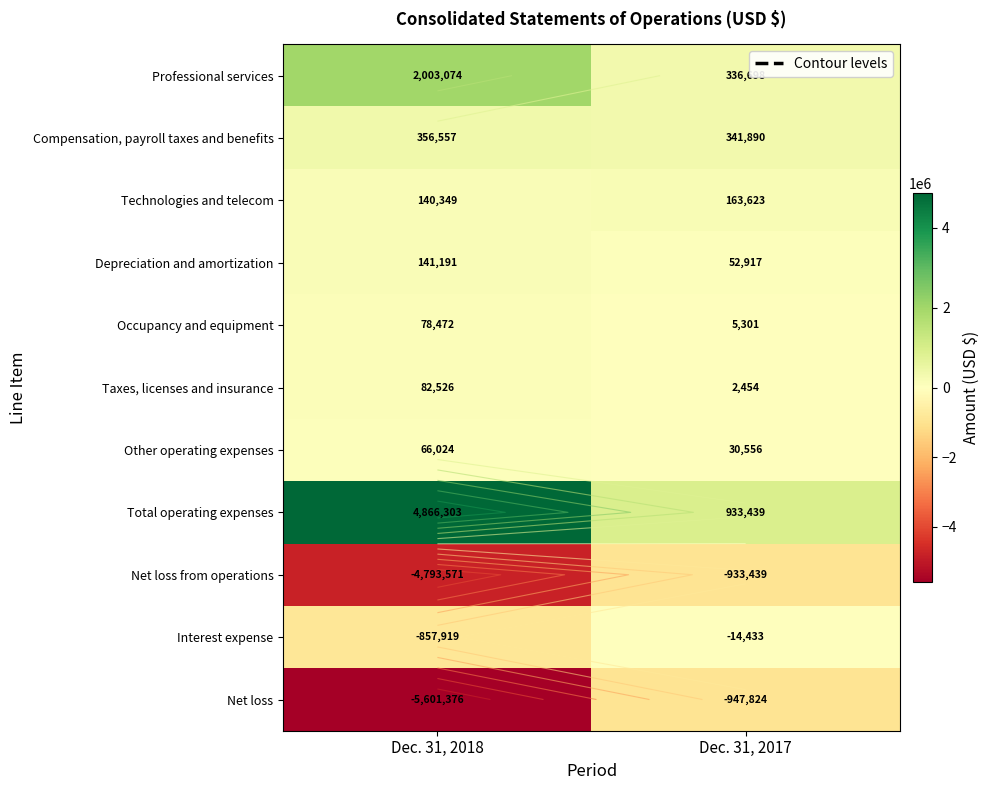

At how many categories does at least one series exceed -3650996?

2